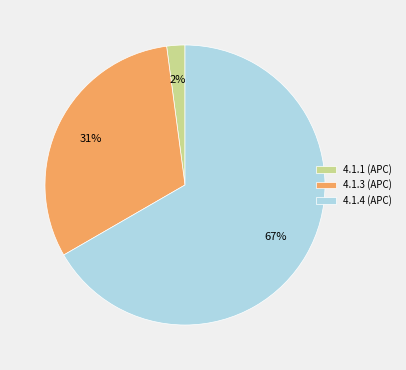

To the nearest percent, what is the average slice percentage?

33%